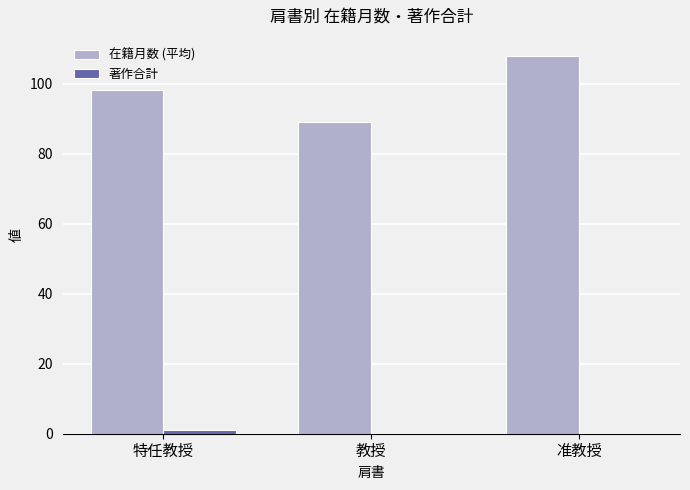

True or false: 在籍月数 (平均) has a value of 47.3 at 特任教授.

False